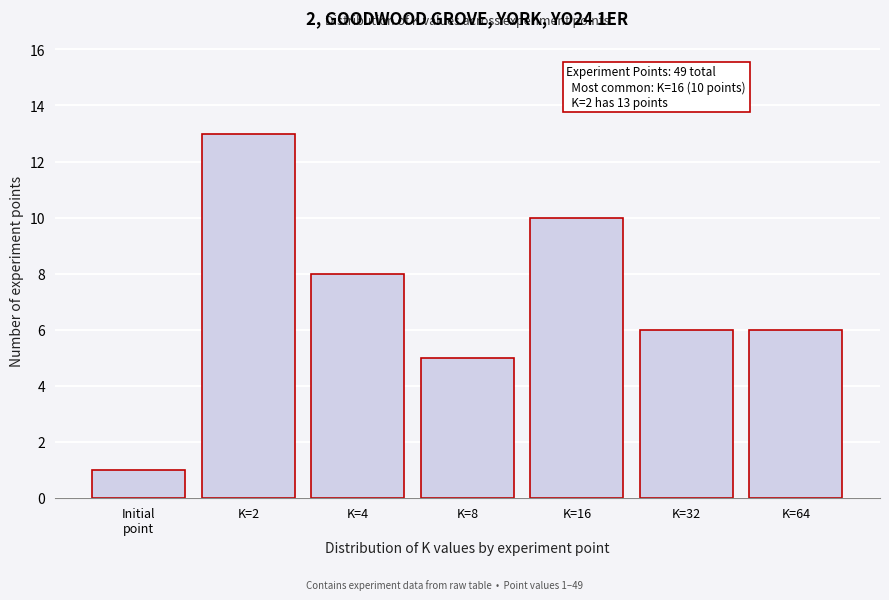

Reading right to left, transcribe all the data shown in this chart.

6	6	10	5	8	13	1